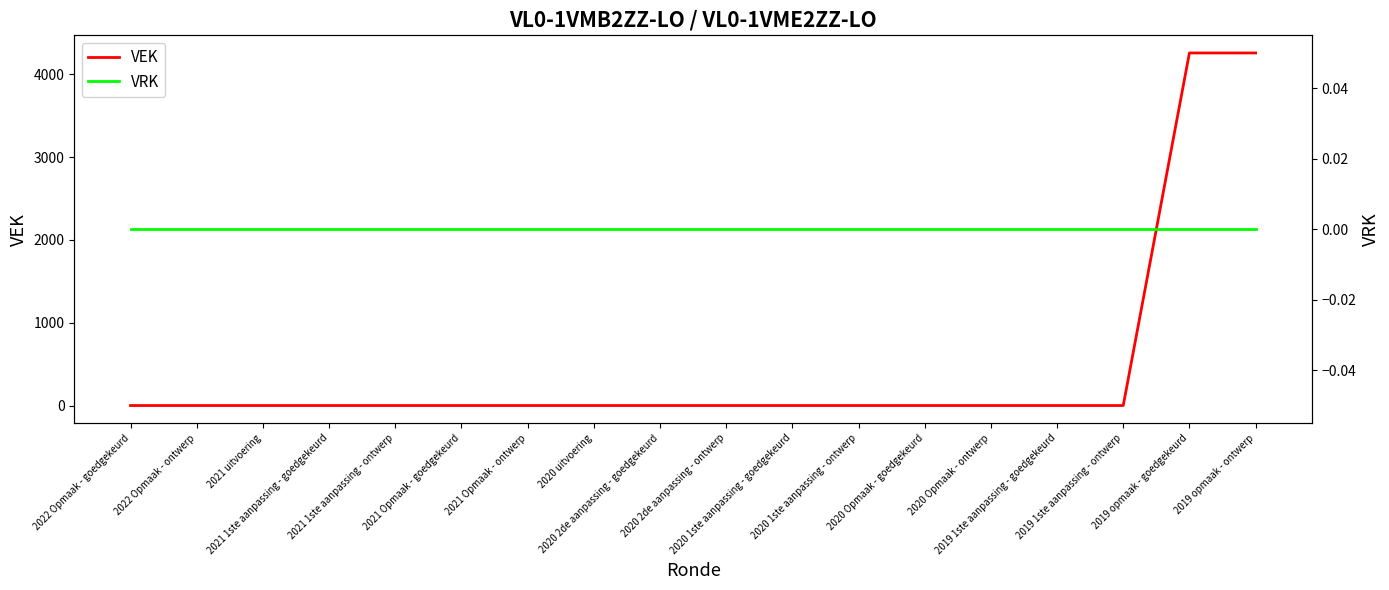

How many values in VEK are above zero?

2